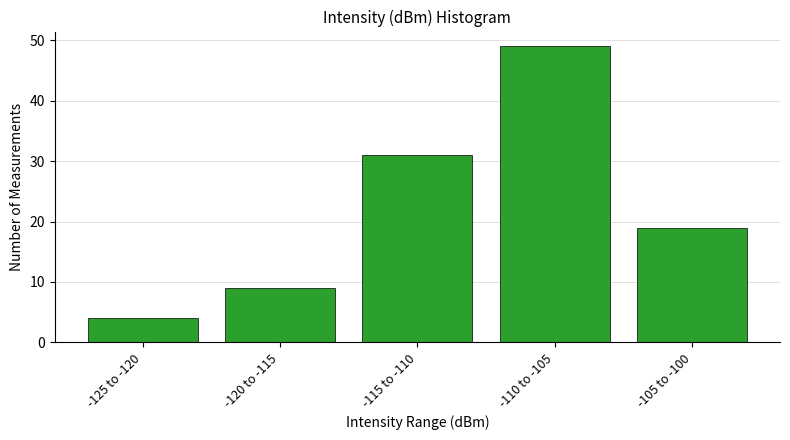

Reading right to left, extract all data points from this chart.

-105 to -100=19	-110 to -105=49	-115 to -110=31	-120 to -115=9	-125 to -120=4